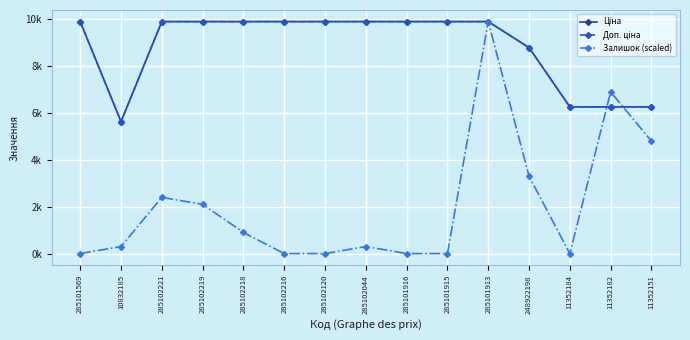

True or false: Ціна has a value of 10041.5 at 11352151.

False